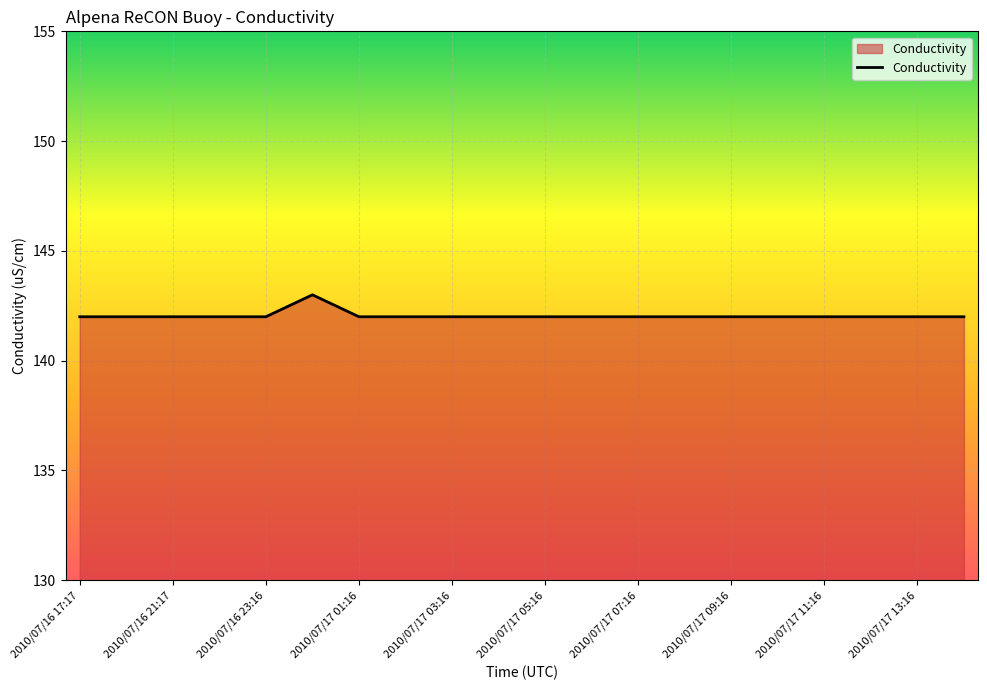

What is the minimum value shown in the chart?

142